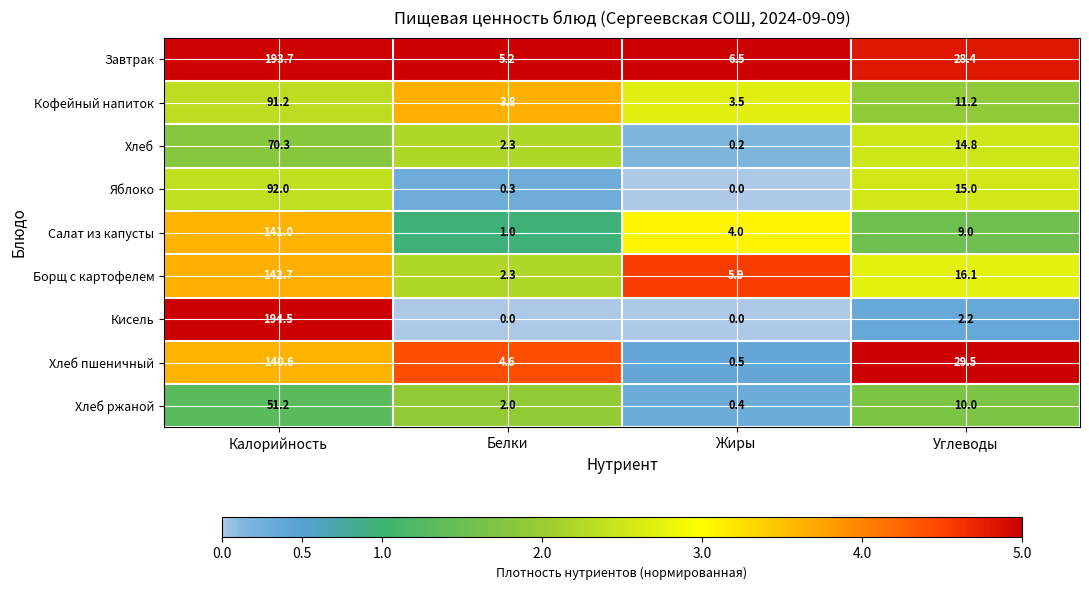

At how many categories does at least one series exceed 3?

4